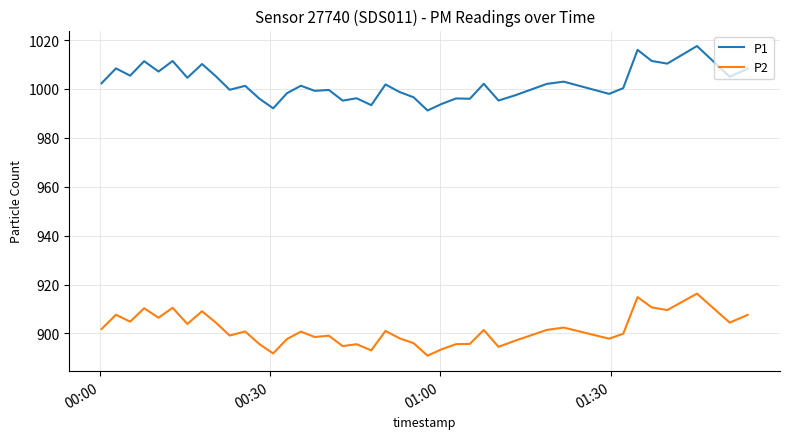

Which series has the largest total across all categories?

P1